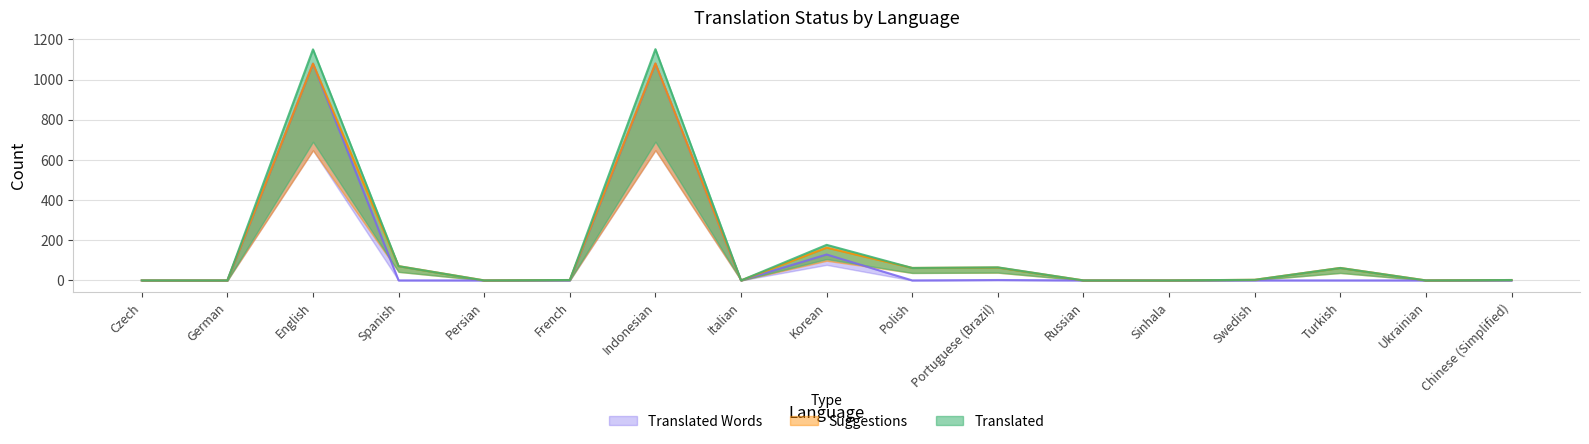

What is the label of the 9th point from the right?

Korean